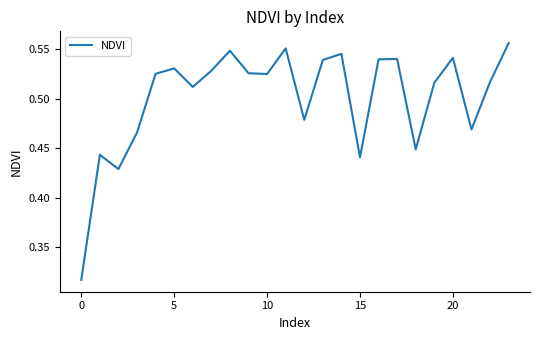

Count the values in the range 0 to 1.

24